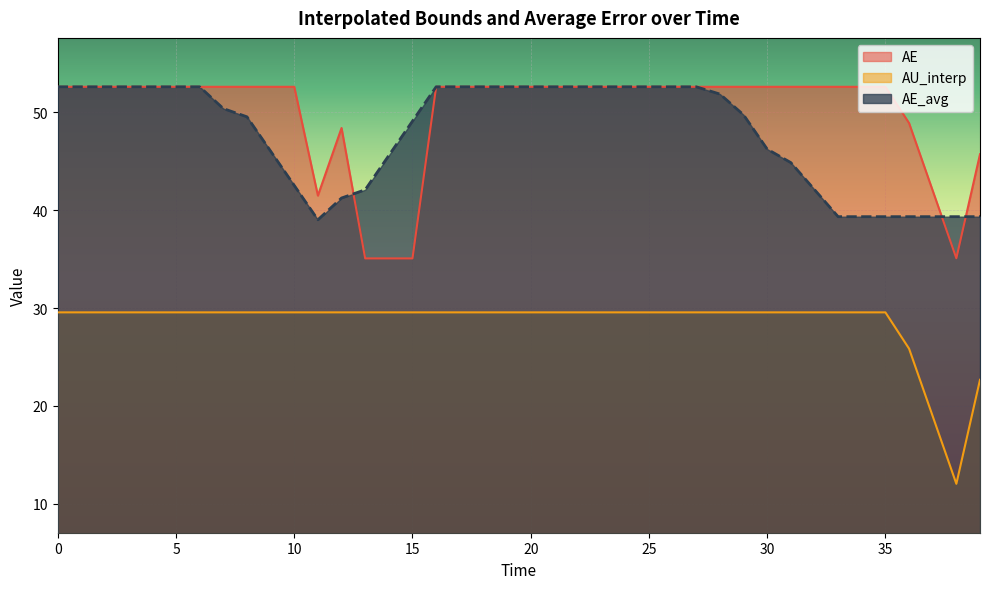

What is the greatest value displayed?

52.6